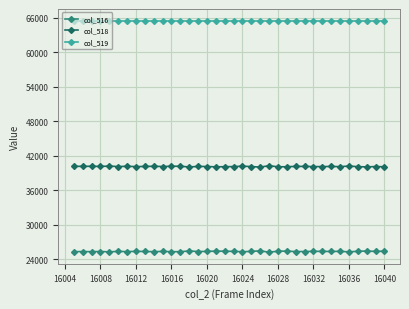

What is the minimum value for col_518?

40052